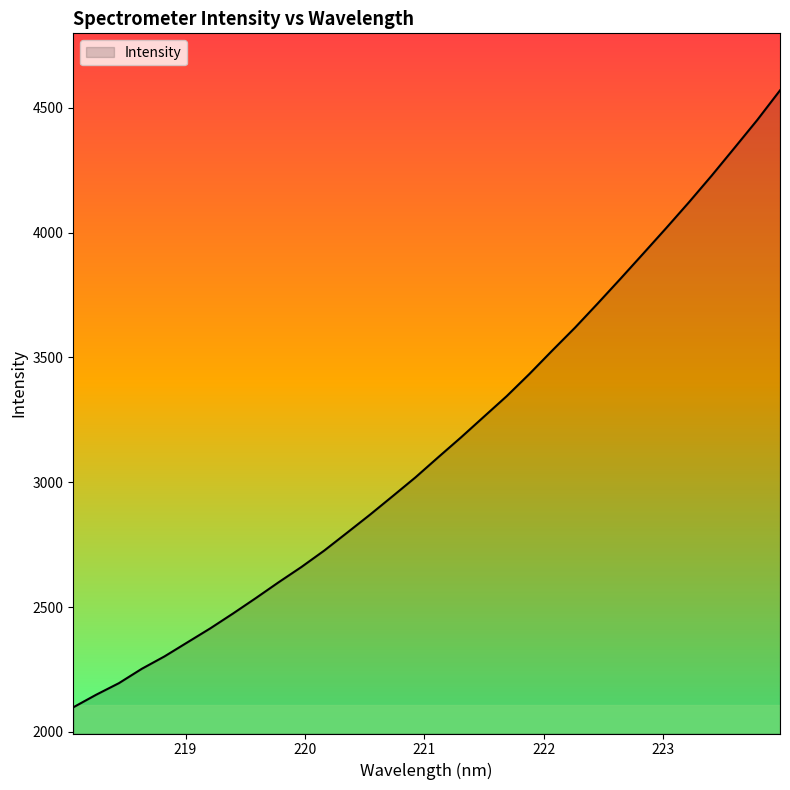

What is the difference between the maximum and minimum values?

2471.6